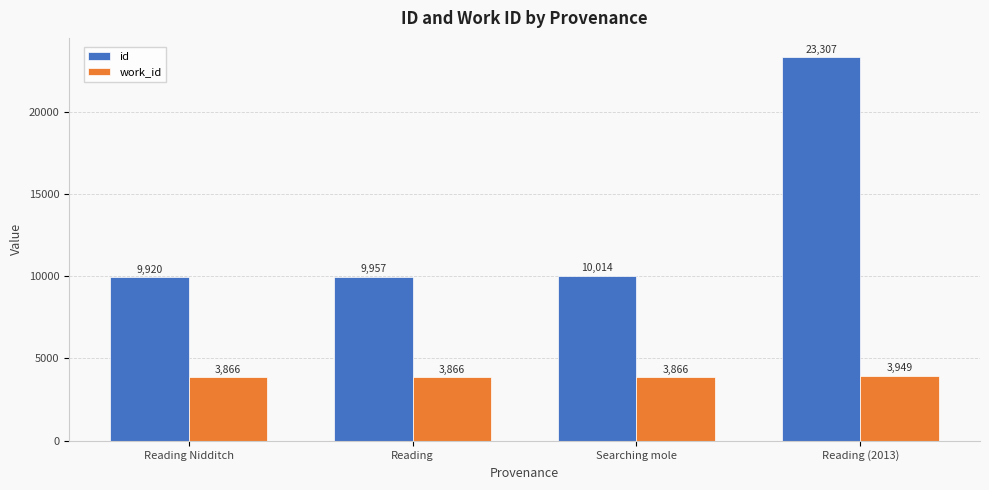

Which category has the highest value across all series?

Reading (2013)